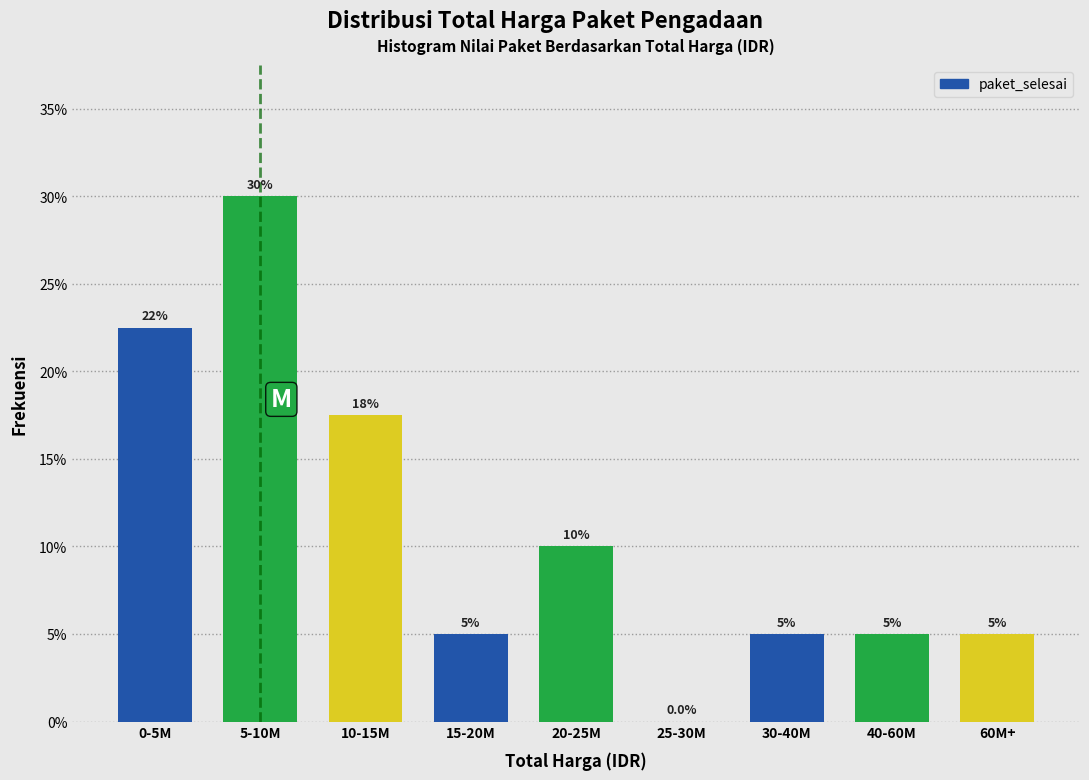

Are the bars horizontal?

No